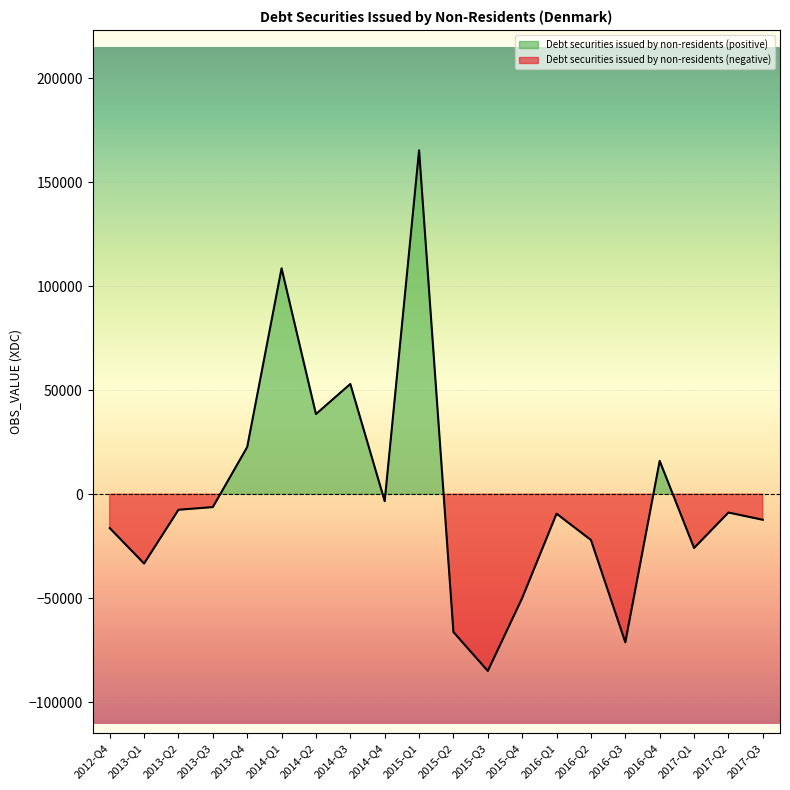

How many points are higher than both their immediate neighbors (excluding endpoints)?

6